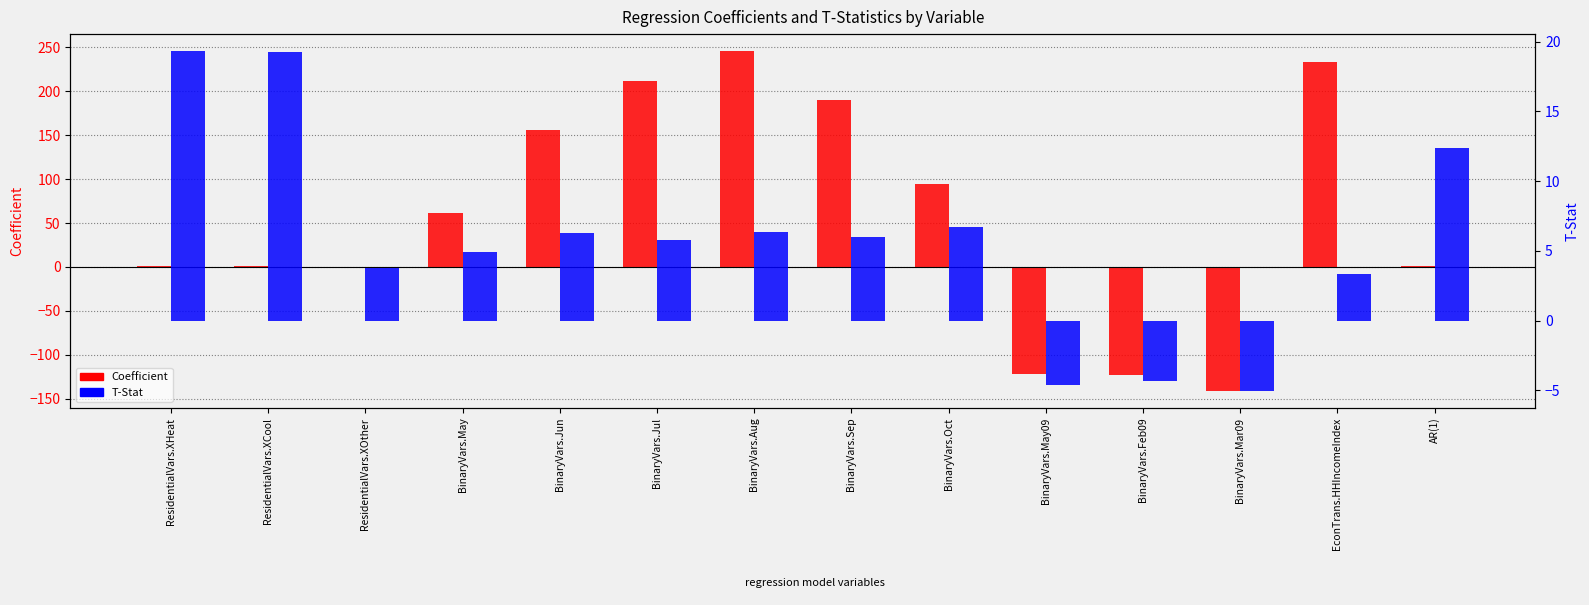

Which series has the widest spread of values?

Coefficient